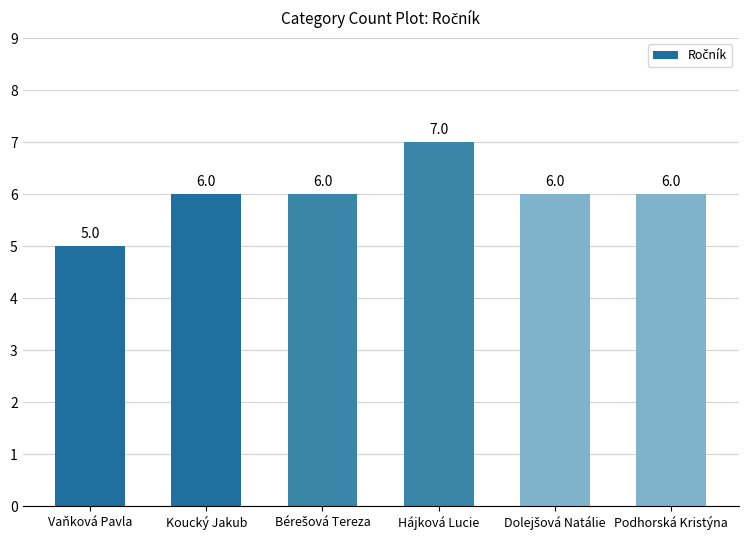

Count the values in the range 6 to 7.

5